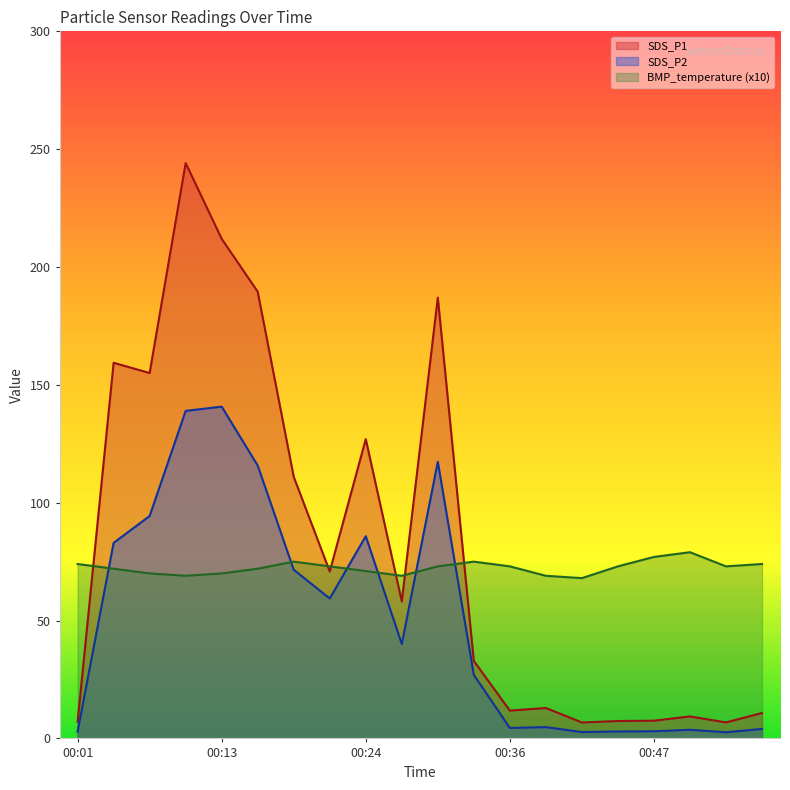

At 00:30, list the series in order from smallest to largest.

BMP_temperature, SDS_P2, SDS_P1